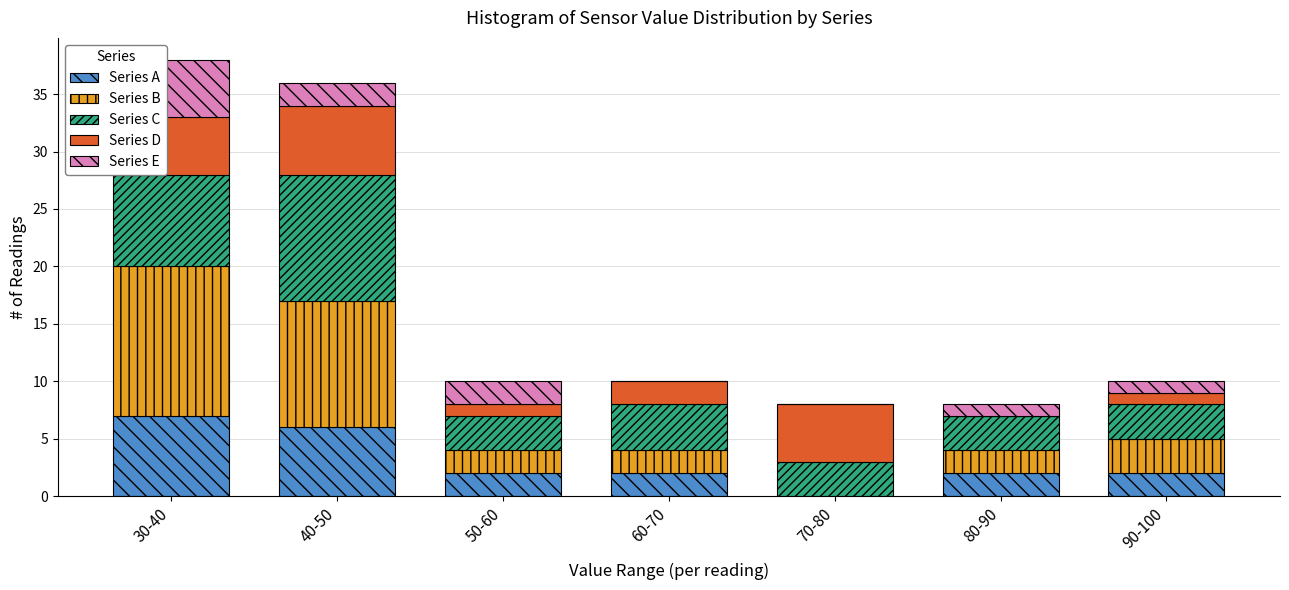

What is the total value across all series at 80-90?

8